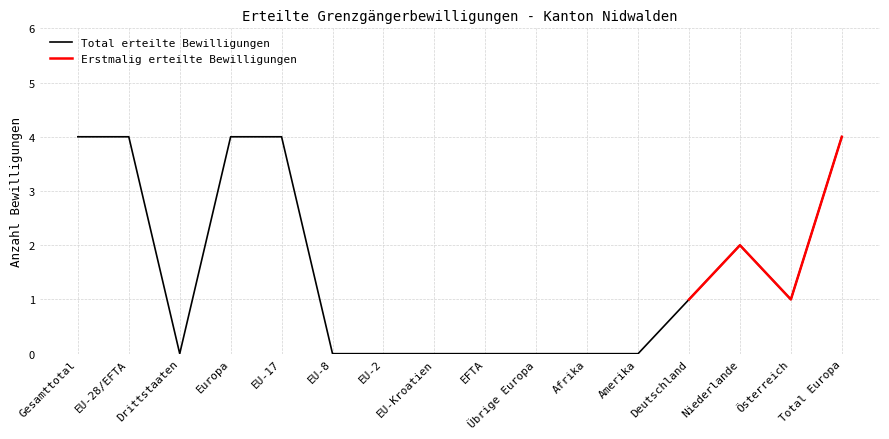

At which label is the value closest to 2?

Niederlande